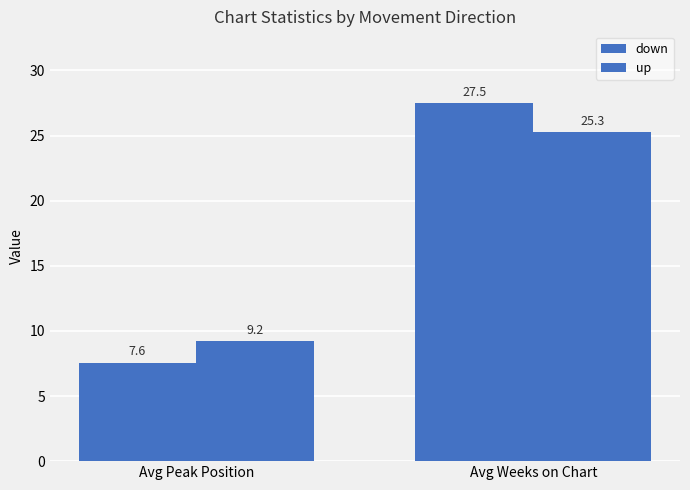

What is the label of the 2nd bar from the right?

Avg Peak Position